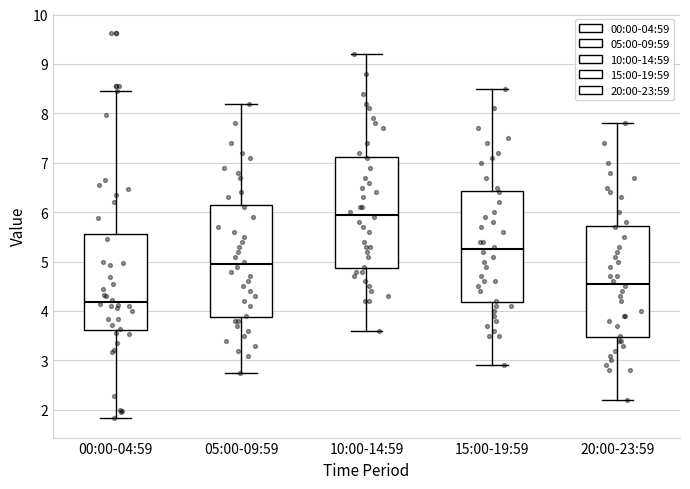

Reading left to right, read every box against the y-axis: the position of its median line, the range the box covers, and the ends of its whiskers. The values are not printed on the chart, so give them approximately, as read against the axis.

00:00-04:59: median 4.2, box 3.6 to 5.6, whiskers 1.8 to 8.5
05:00-09:59: median 5.0, box 3.9 to 6.2, whiskers 2.8 to 8.2
10:00-14:59: median 6.0, box 4.9 to 7.1, whiskers 3.6 to 9.2
15:00-19:59: median 5.3, box 4.2 to 6.4, whiskers 2.9 to 8.5
20:00-23:59: median 4.6, box 3.5 to 5.7, whiskers 2.2 to 7.8